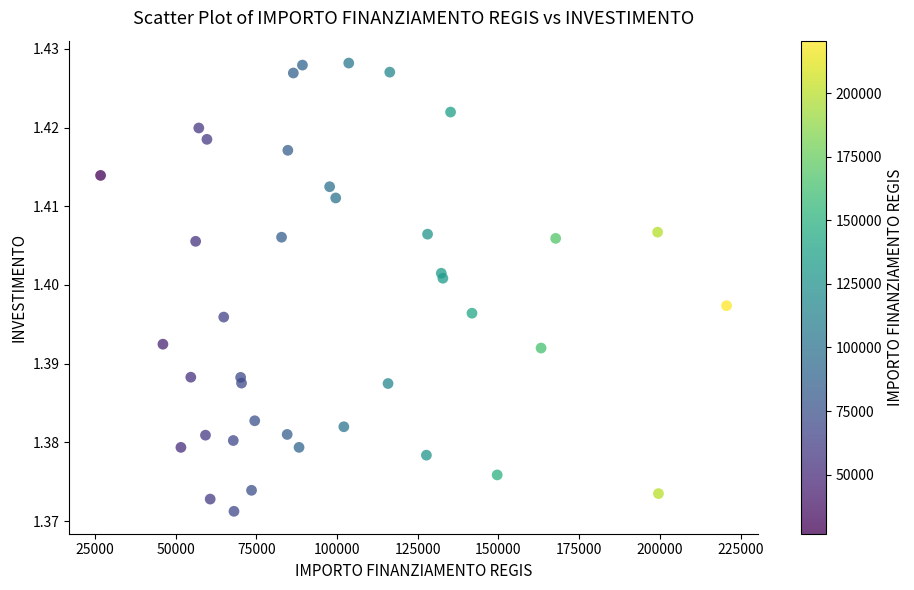

What is the range of X values (max minus min)?

193933.1